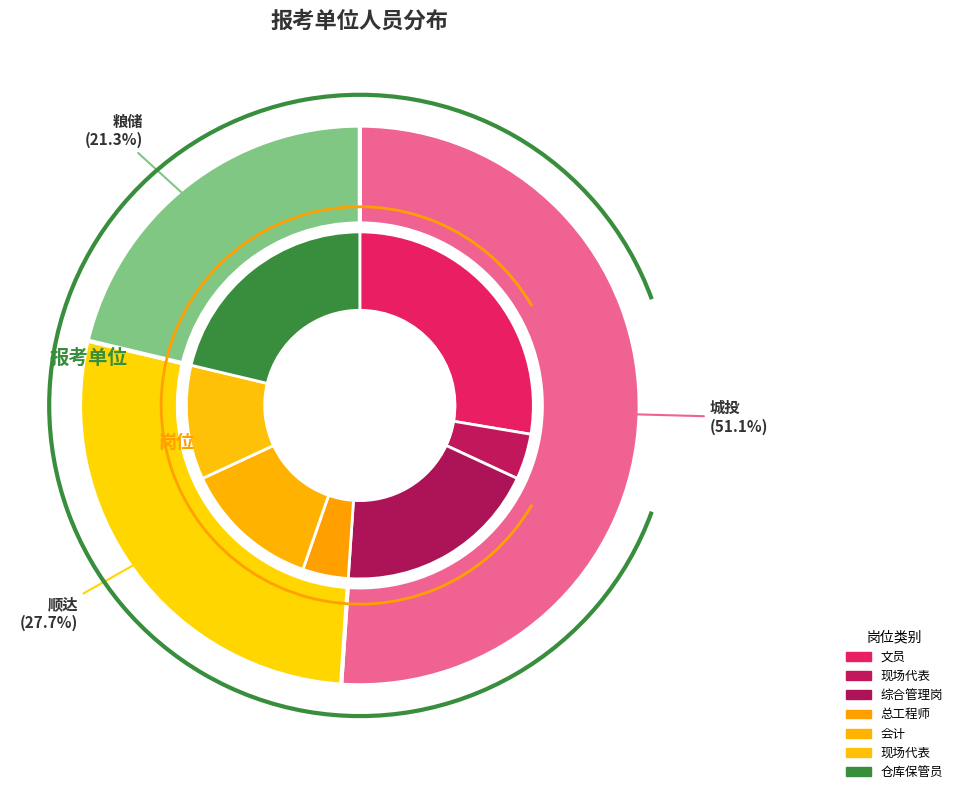

Is the sum of 顺达 and 粮储 greater than half?

No